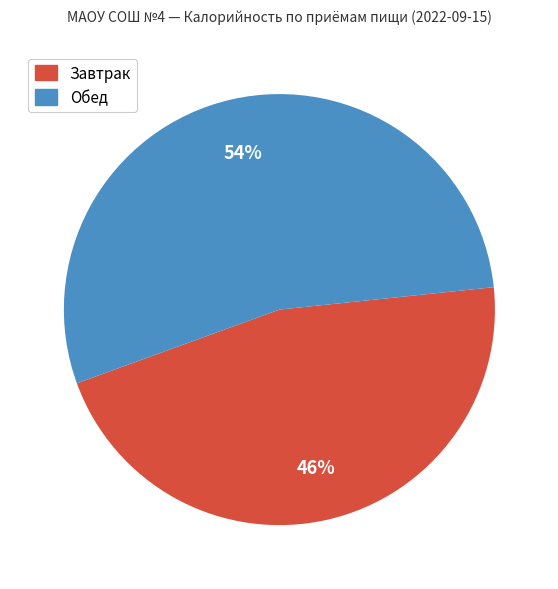

To the nearest percent, what percentage of the pie is Обед?

54%